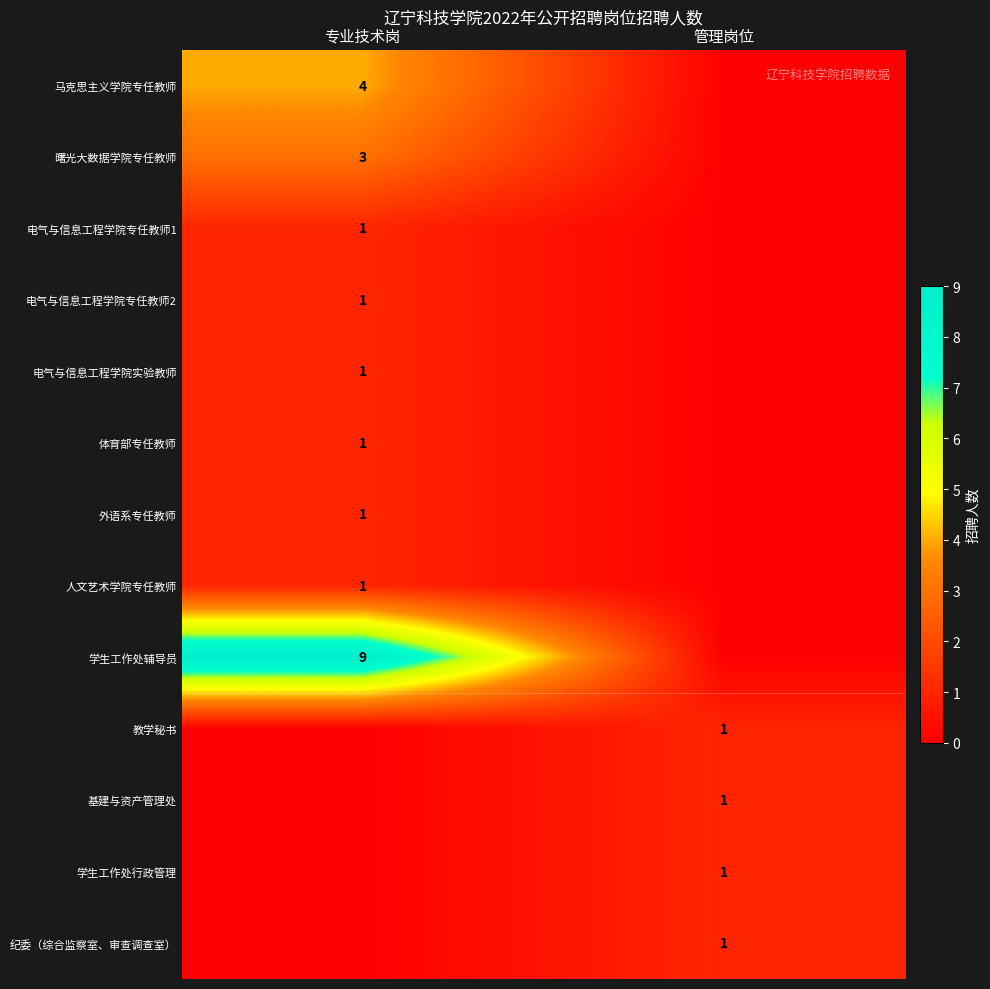

The 电气与信息工程学院专任教师1 series shows 1 at 专业技术岗. True or false?

True